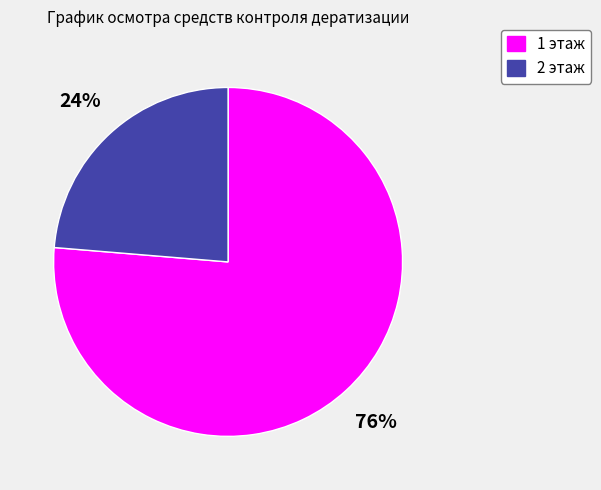

What percentage is the 2 этаж slice, to the nearest percent?

24%